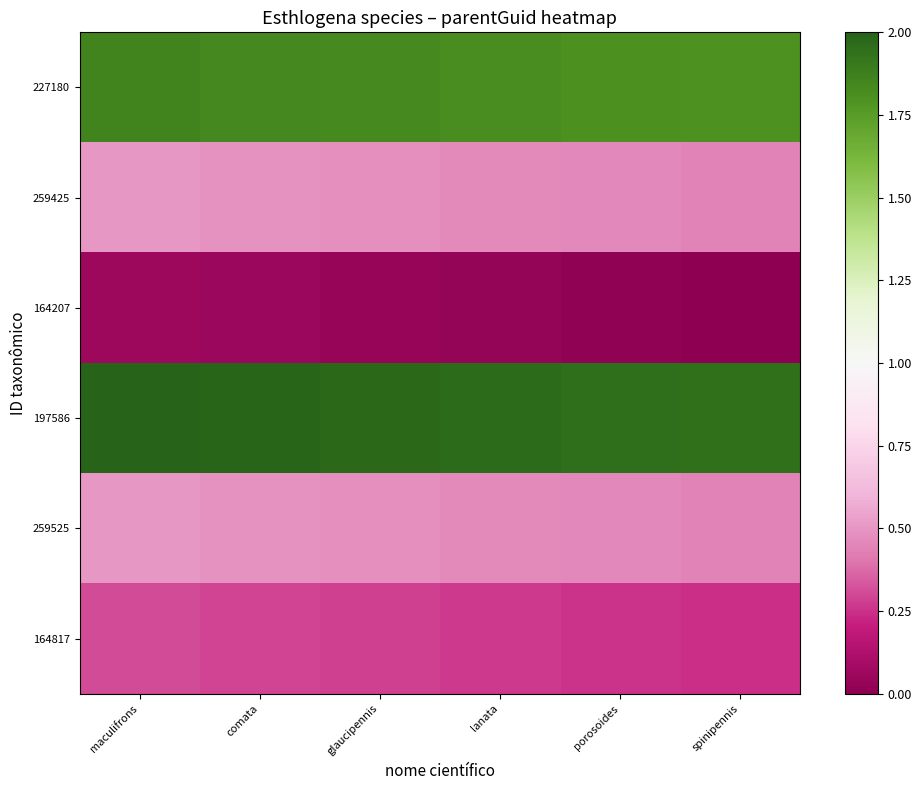

Which has a higher value, maculifrons or lanata?

maculifrons